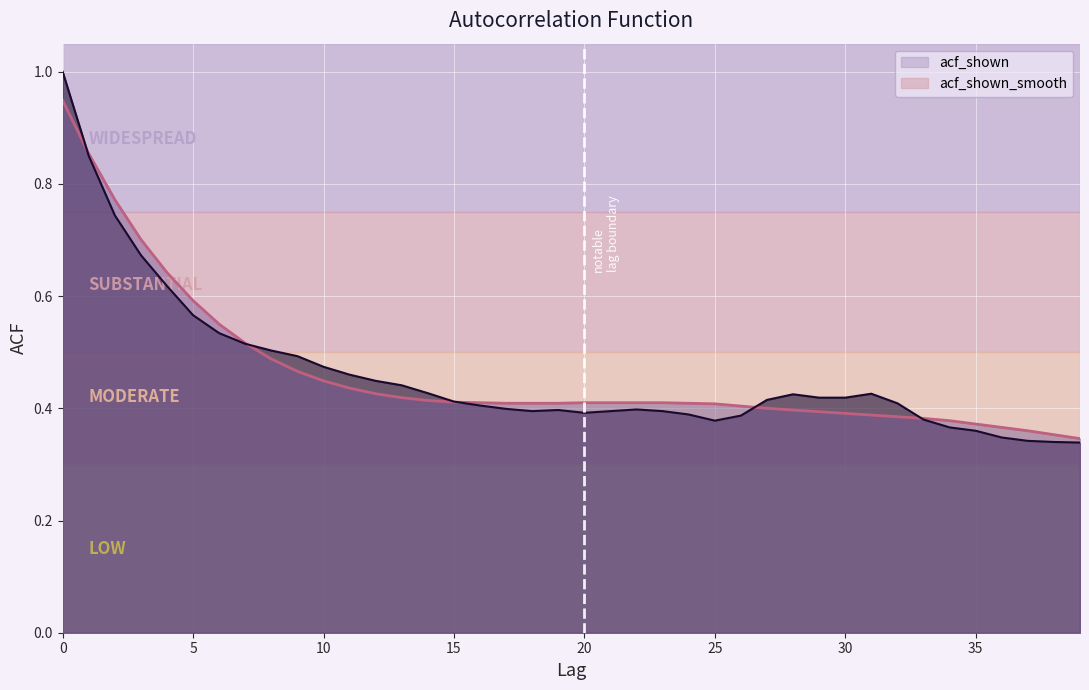

Is it true that acf_shown equals 0.6 at 34?

False